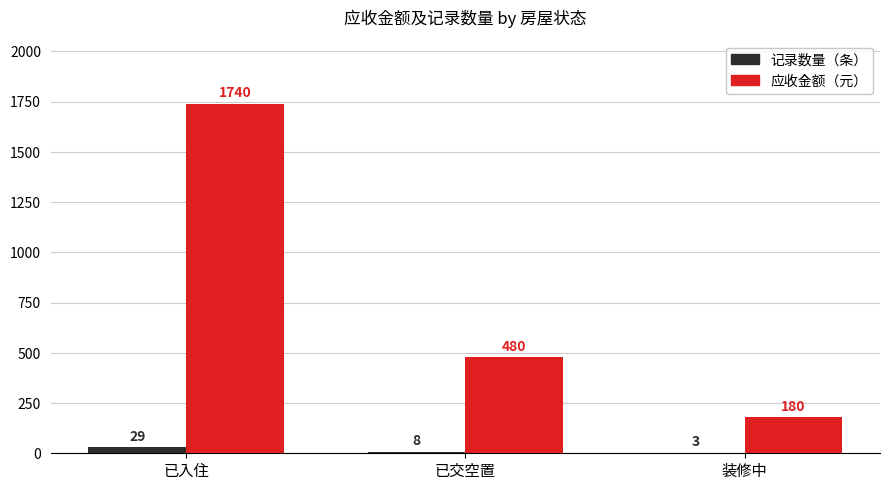

Which label corresponds to the largest value in the chart?

已入住